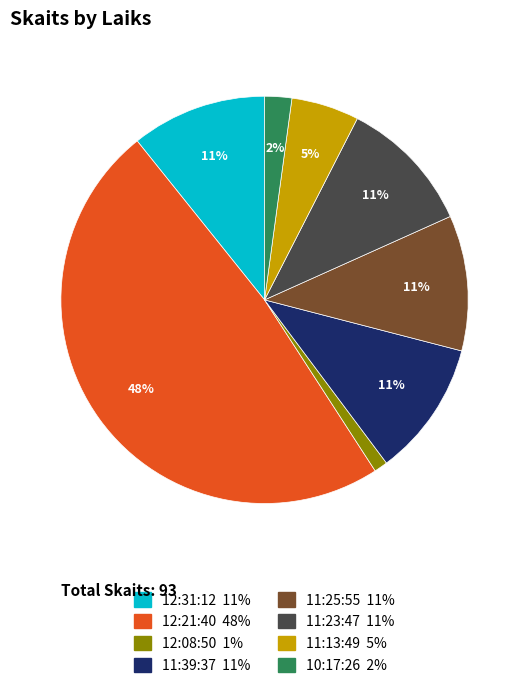

The 11:39:37 slice represents 11% of the pie. True or false?

True